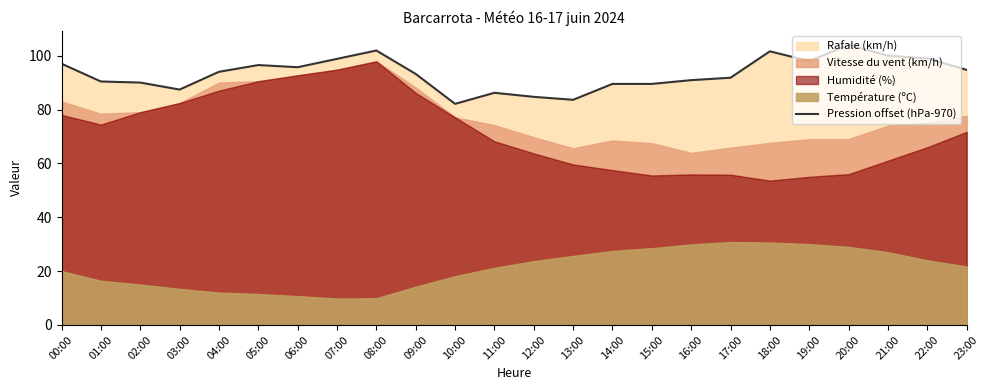

What is the maximum value shown in the chart?

104.0